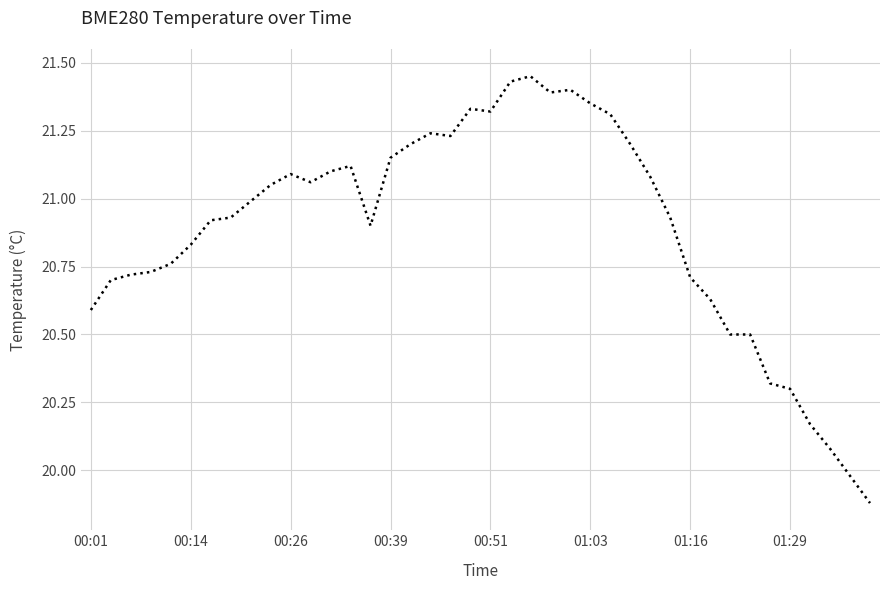

What is the difference between the maximum and minimum values?

1.6